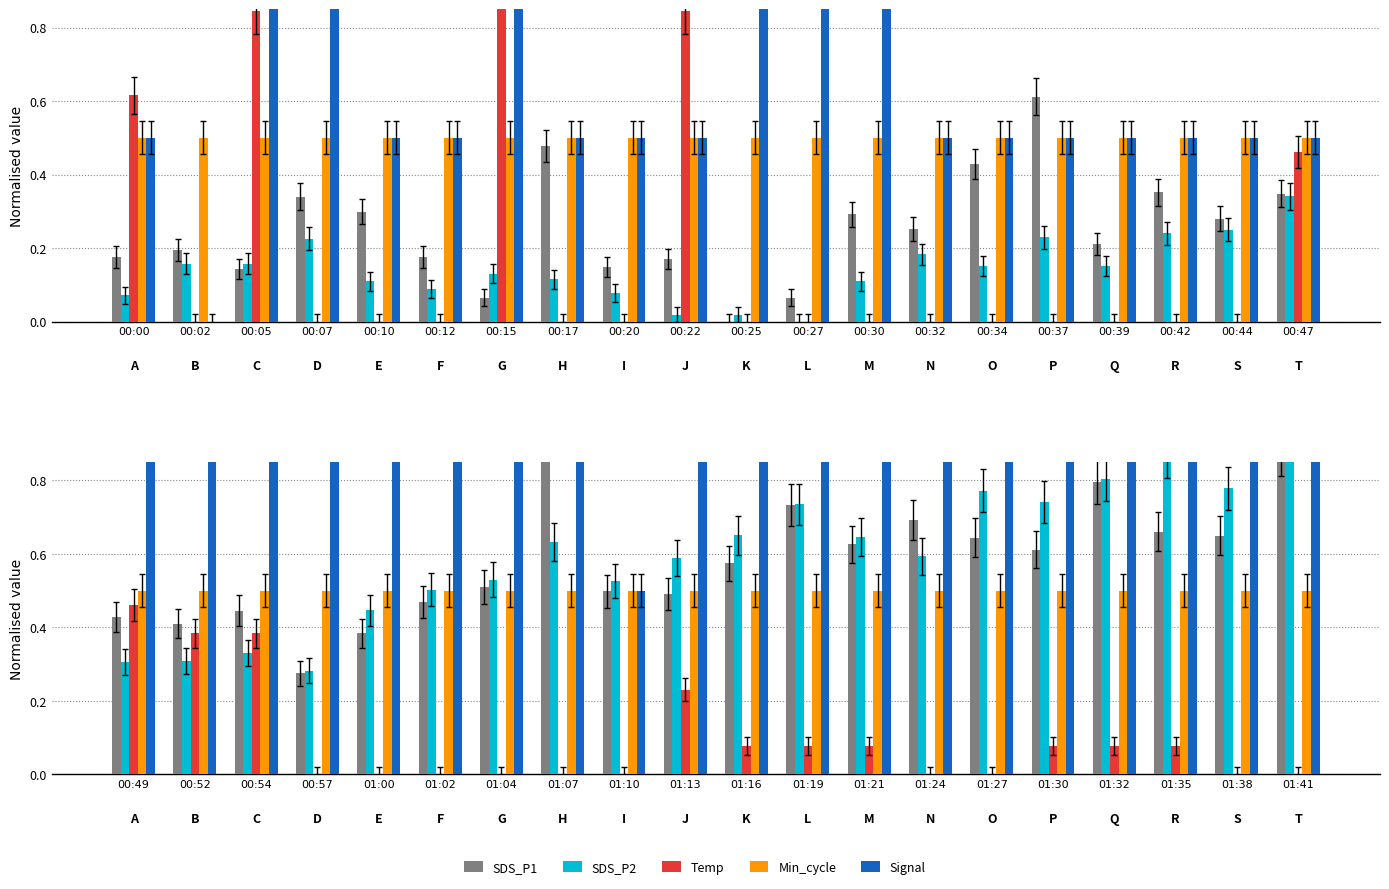

Count the SDS_P1 values in the range 0 to 1.

20